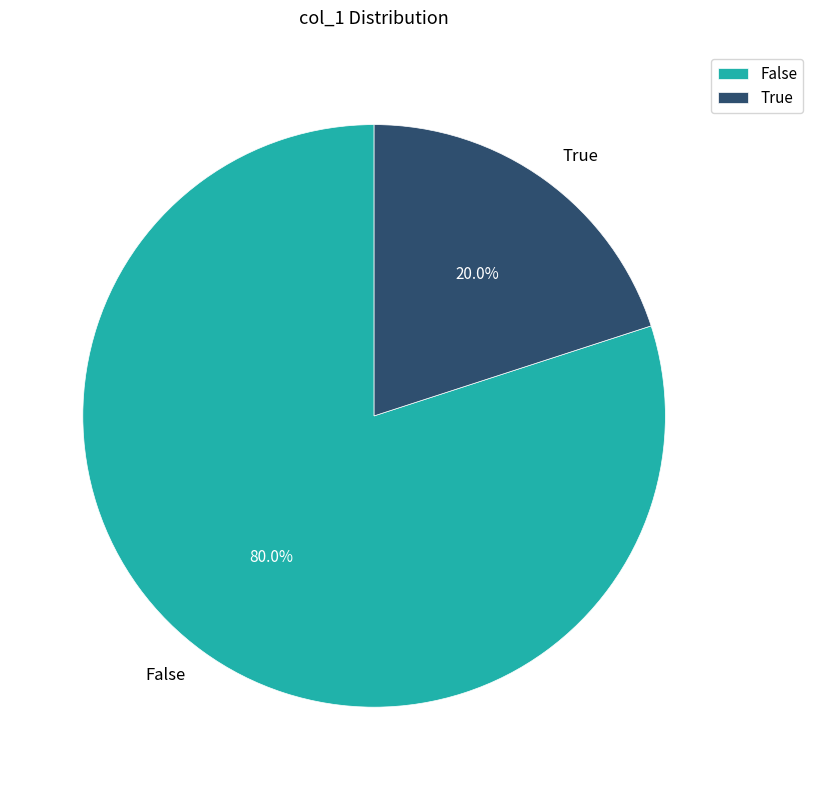

Is there any slice that represents more than half of the pie?

Yes